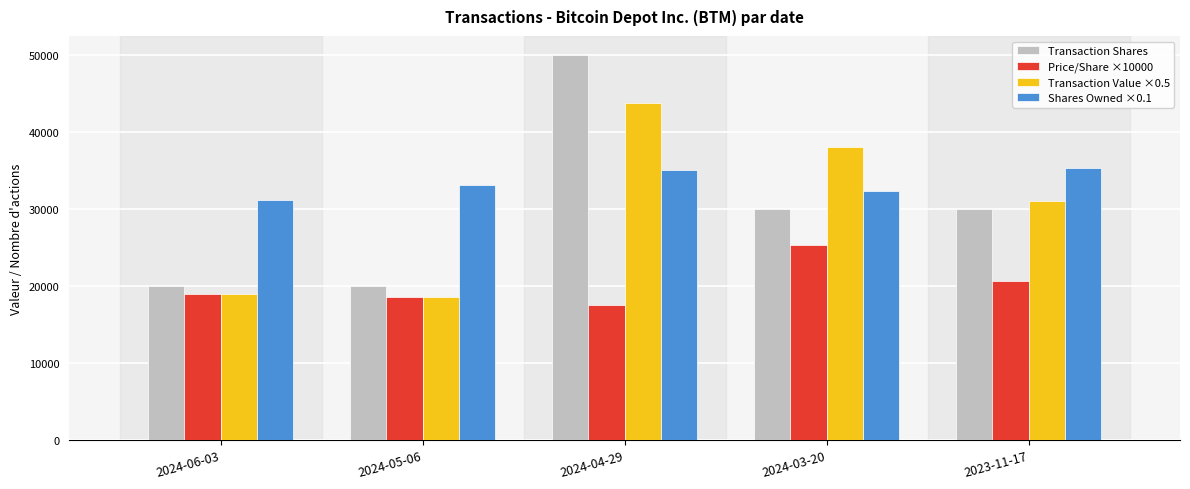

How many values in the Transaction Shares series are below 30000?

2